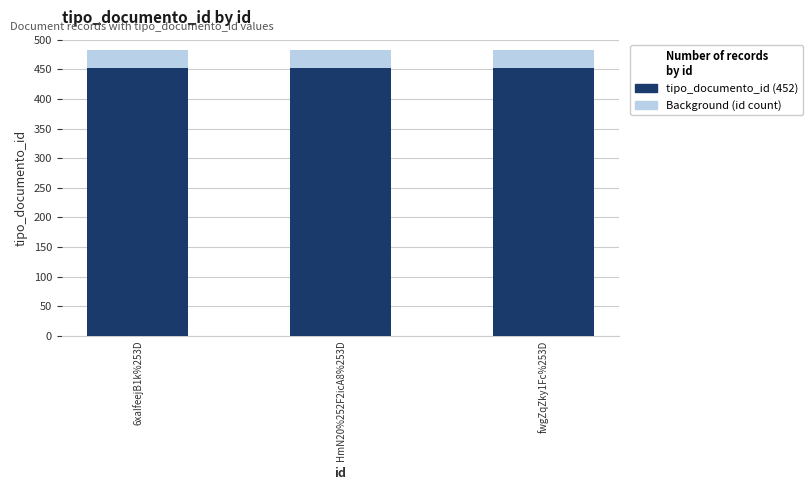

The tipo_documento_id (452) series shows 452 at HmN20%252F2icA8%253D. True or false?

True